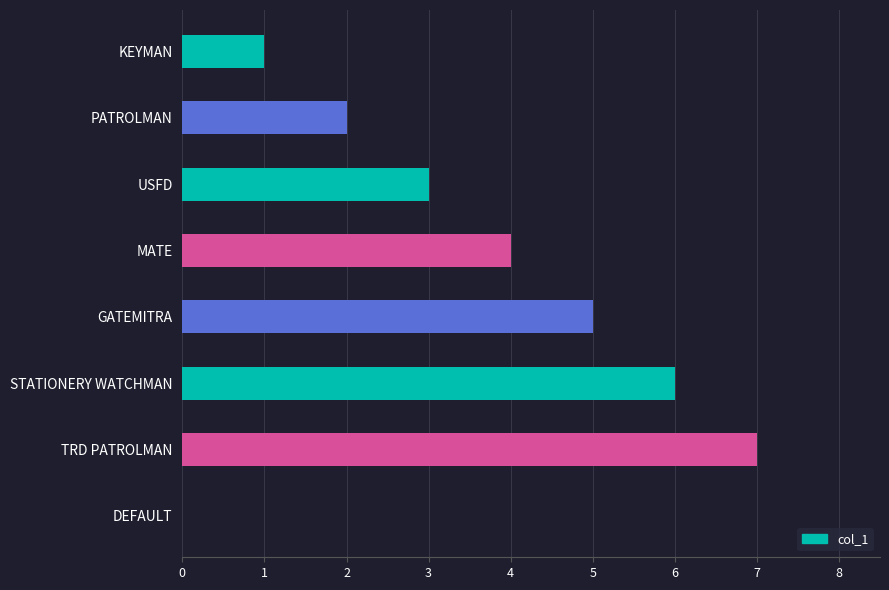

What is the change in value from KEYMAN to STATIONERY WATCHMAN?

+5